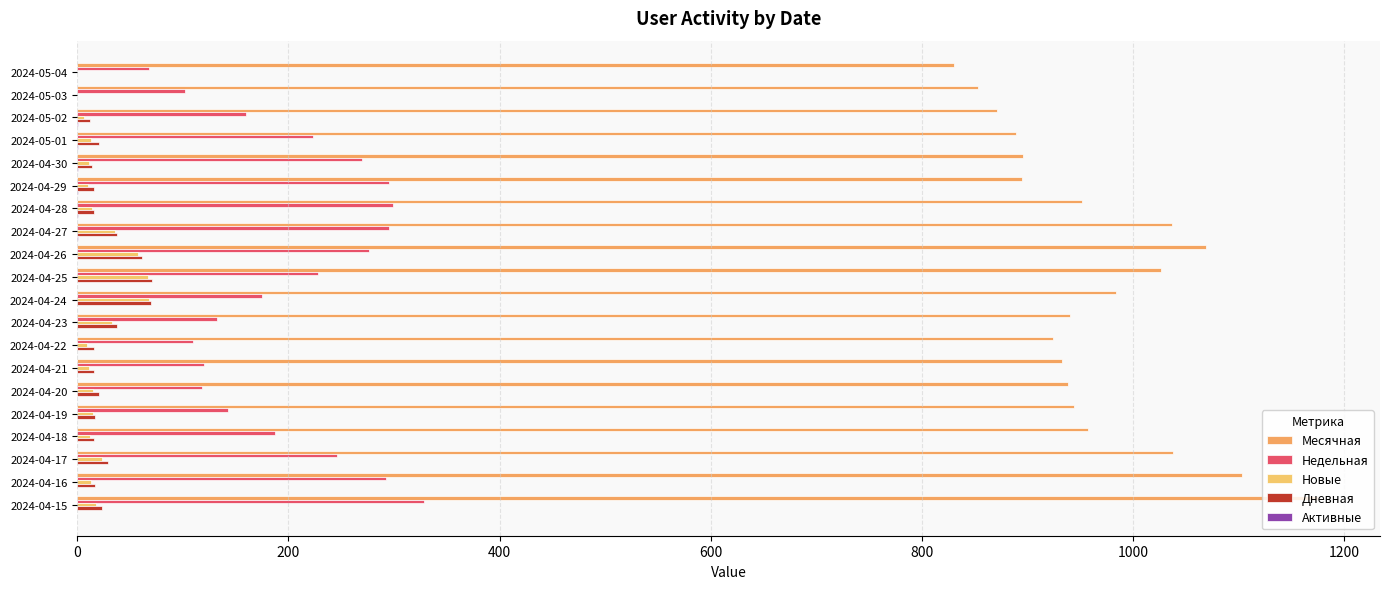

How many series are shown in this chart?

5